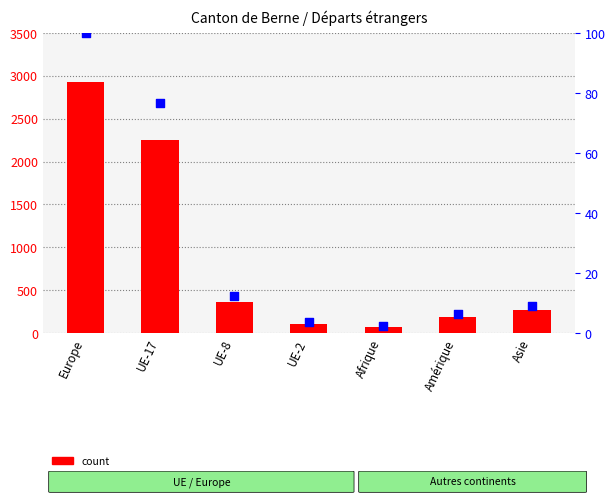

What are all the series names shown in the legend?

count, percentile rank within the sample